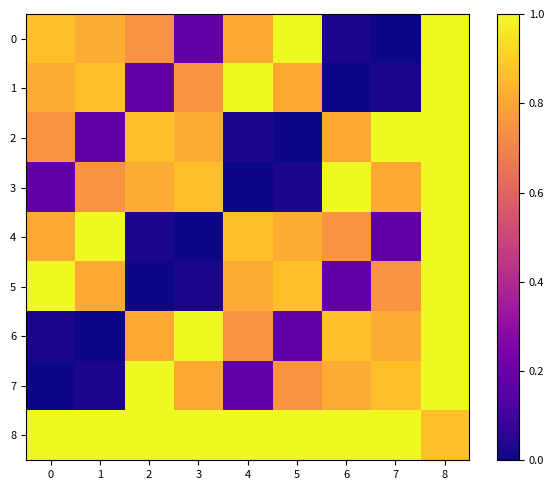

Reading left to right, transcribe all the data shown in this chart.

0: 0=0.9	1=0.8	2=0.7	3=0.2	4=0.8	5=1.0	6=0.0	7=0.0	8=1.0
1: 0=0.8	1=0.9	2=0.2	3=0.7	4=1.0	5=0.8	6=0.0	7=0.0	8=1.0
2: 0=0.7	1=0.2	2=0.9	3=0.8	4=0.0	5=0.0	6=0.8	7=1.0	8=1.0
3: 0=0.2	1=0.7	2=0.8	3=0.9	4=0.0	5=0.0	6=1.0	7=0.8	8=1.0
4: 0=0.8	1=1.0	2=0.0	3=0.0	4=0.9	5=0.8	6=0.7	7=0.2	8=1.0
5: 0=1.0	1=0.8	2=0.0	3=0.0	4=0.8	5=0.9	6=0.2	7=0.7	8=1.0
6: 0=0.0	1=0.0	2=0.8	3=1.0	4=0.7	5=0.2	6=0.9	7=0.8	8=1.0
7: 0=0.0	1=0.0	2=1.0	3=0.8	4=0.2	5=0.7	6=0.8	7=0.9	8=1.0
8: 0=1.0	1=1.0	2=1.0	3=1.0	4=1.0	5=1.0	6=1.0	7=1.0	8=0.9